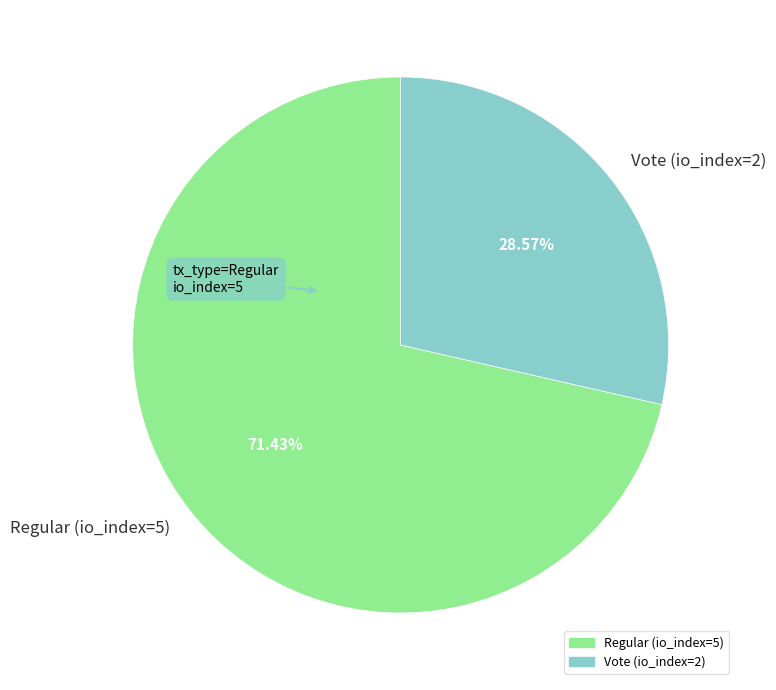

Rank the categories by value from lowest to highest.

Vote (io_index=2), Regular (io_index=5)